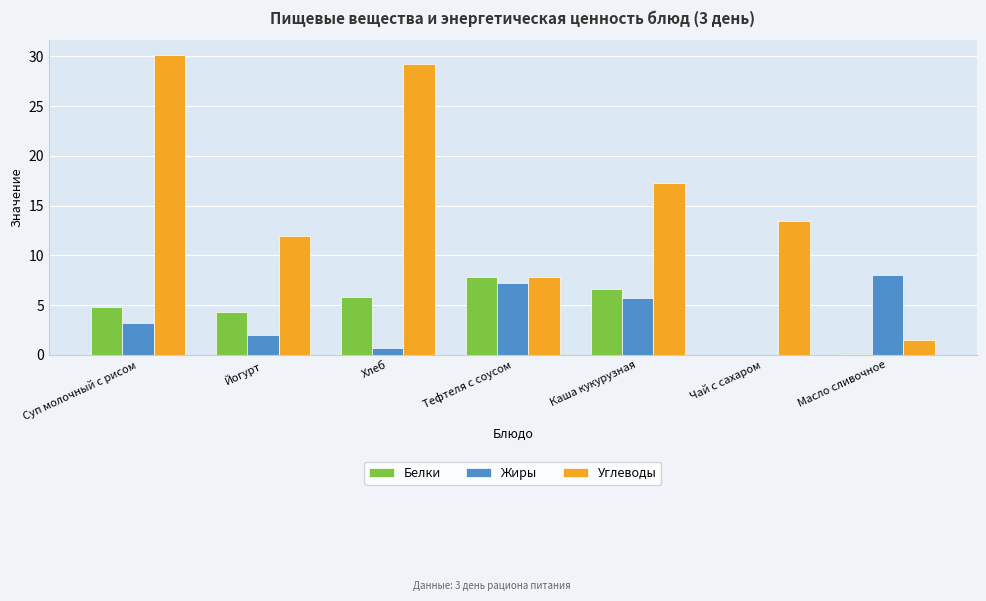

The Белки series shows 4.6 at Чай с сахаром. True or false?

False